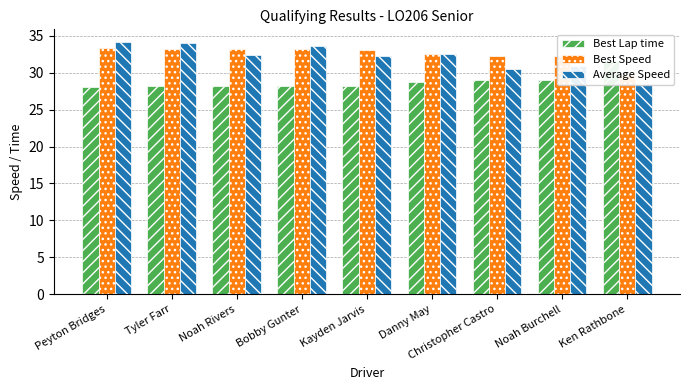

What is the label of the 7th bar from the right?

Noah Rivers